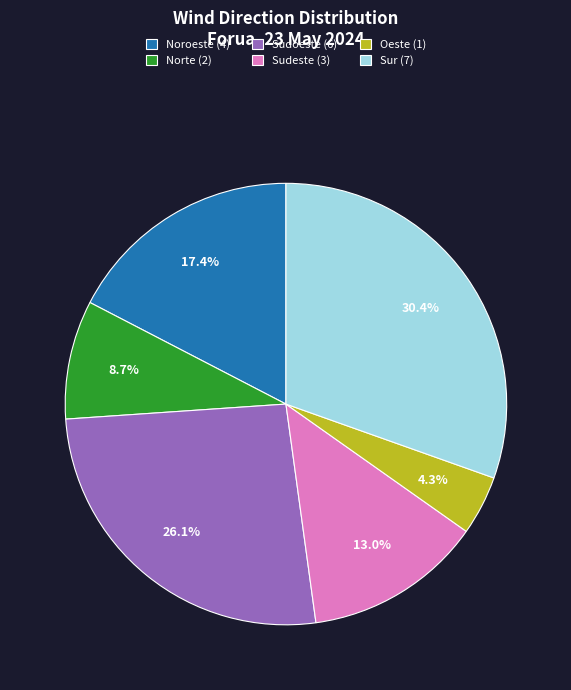

Is the sum of Sudoeste (6) and Oeste (1) greater than half?

No